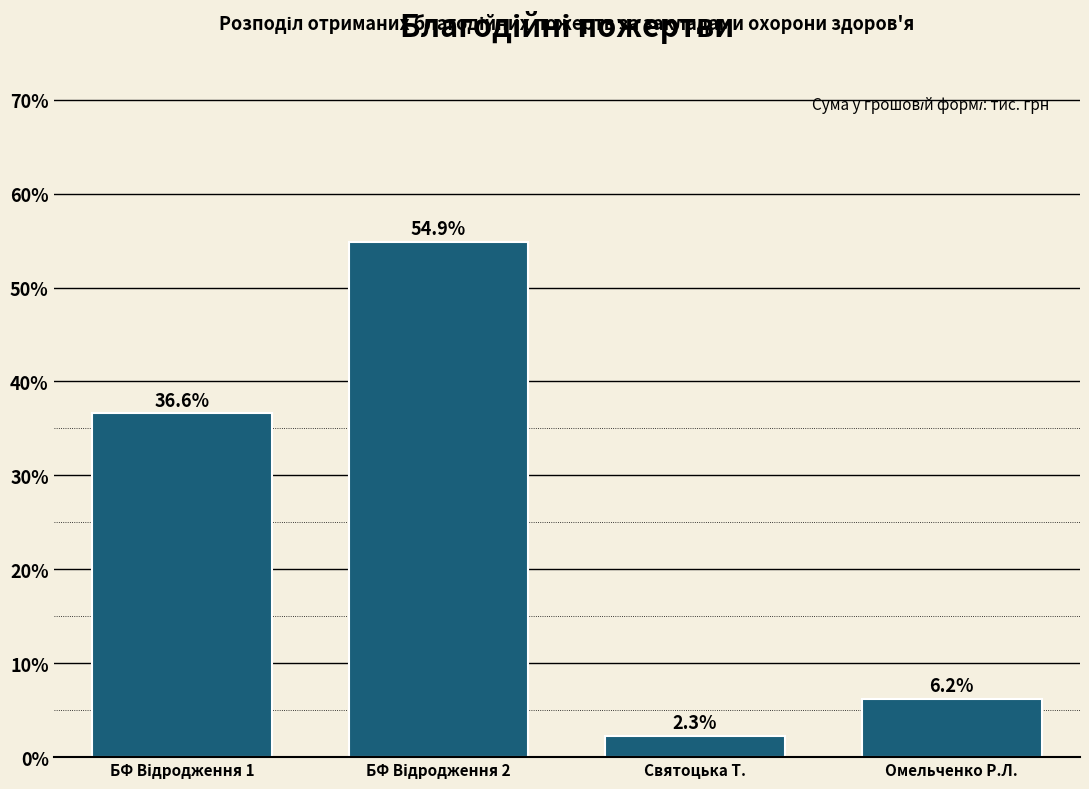

Reading left to right, transcribe all the data shown in this chart.

36.6	54.9	2.3	6.2